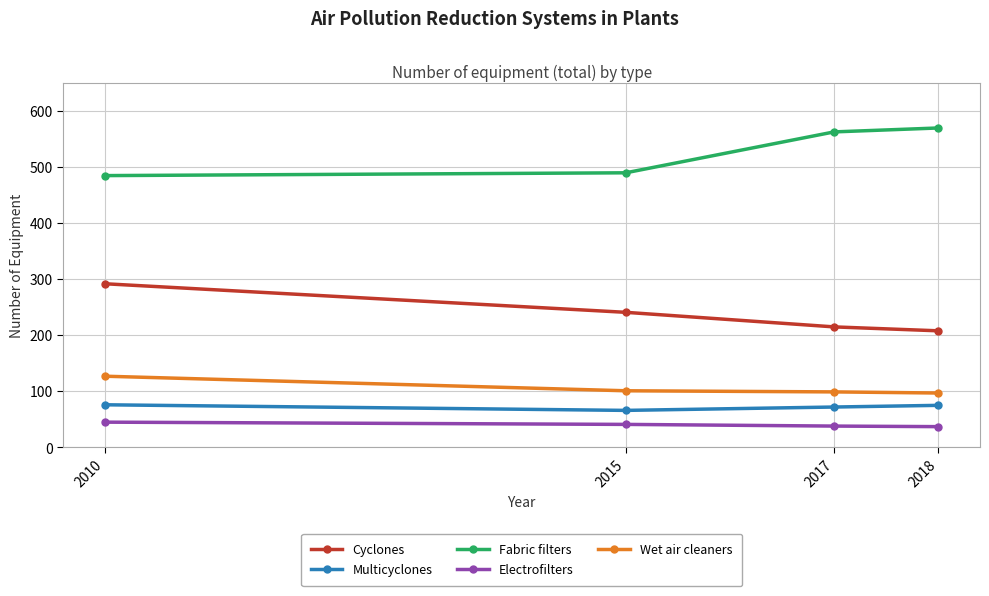

What is the sum of the Electrofilters values at 2018 and 2015?

78